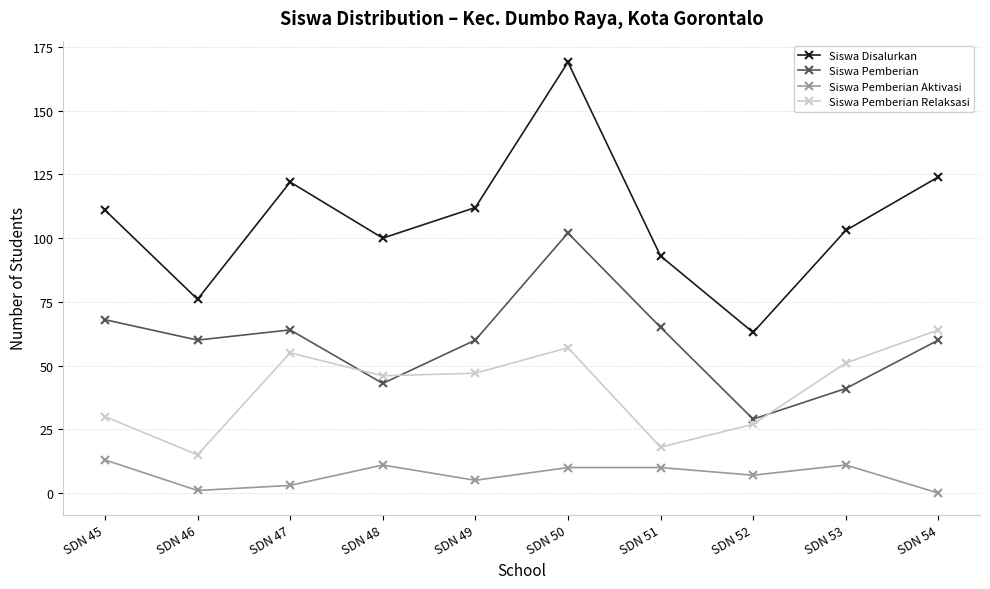

Reading right to left, transcribe all the data shown in this chart.

Siswa Disalurkan: SDN 54=124	SDN 53=103	SDN 52=63	SDN 51=93	SDN 50=169	SDN 49=112	SDN 48=100	SDN 47=122	SDN 46=76	SDN 45=111
Siswa Pemberian: SDN 54=60	SDN 53=41	SDN 52=29	SDN 51=65	SDN 50=102	SDN 49=60	SDN 48=43	SDN 47=64	SDN 46=60	SDN 45=68
Siswa Pemberian Aktivasi: SDN 54=0	SDN 53=11	SDN 52=7	SDN 51=10	SDN 50=10	SDN 49=5	SDN 48=11	SDN 47=3	SDN 46=1	SDN 45=13
Siswa Pemberian Relaksasi: SDN 54=64	SDN 53=51	SDN 52=27	SDN 51=18	SDN 50=57	SDN 49=47	SDN 48=46	SDN 47=55	SDN 46=15	SDN 45=30